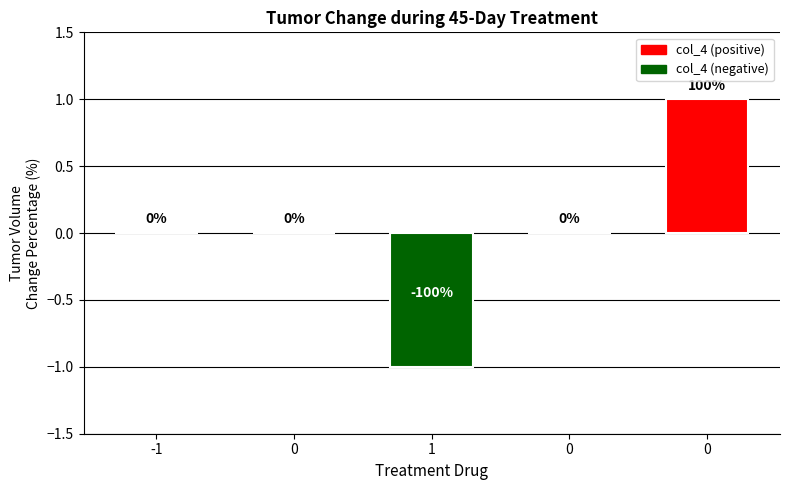

Count the number of categories in the chart.

5